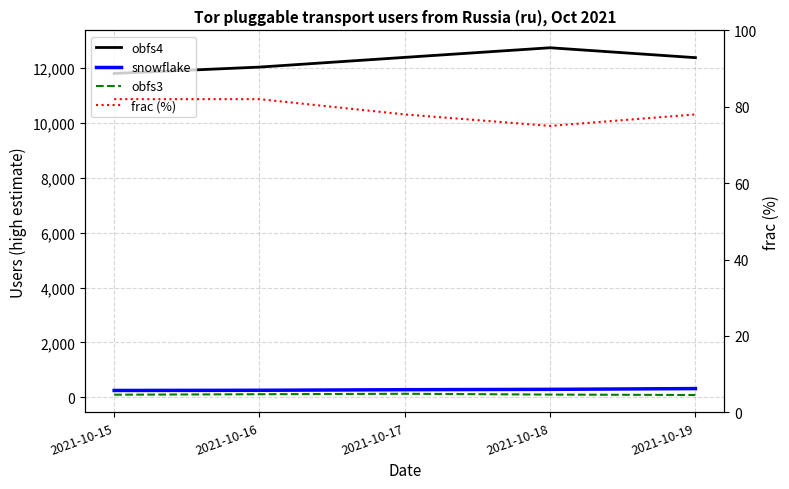

At which label does frac (%) reach its minimum?

2021-10-18